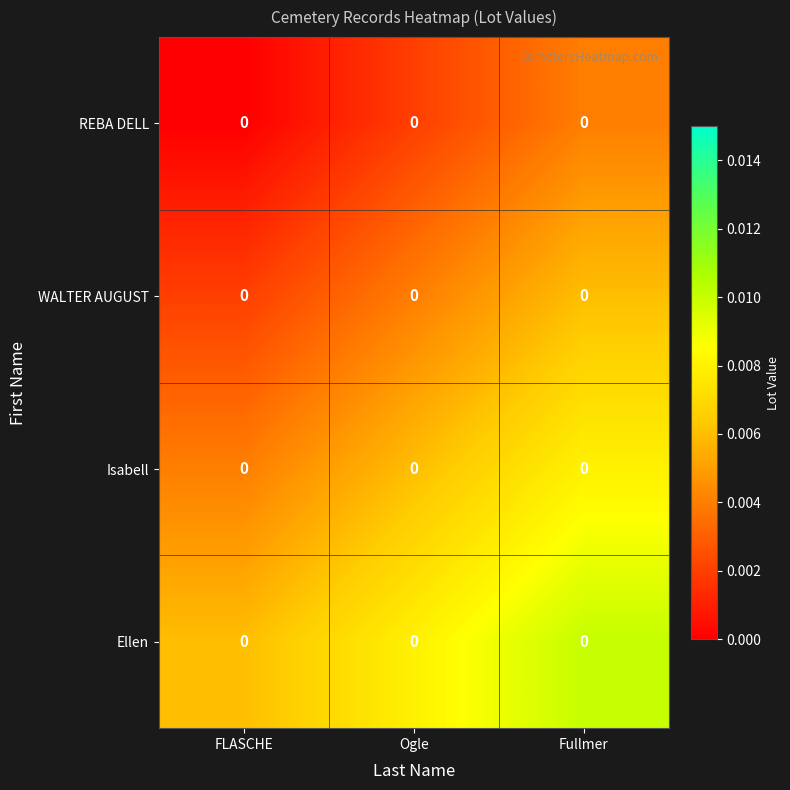

Which category has the highest value in the Ellen series?

Fullmer